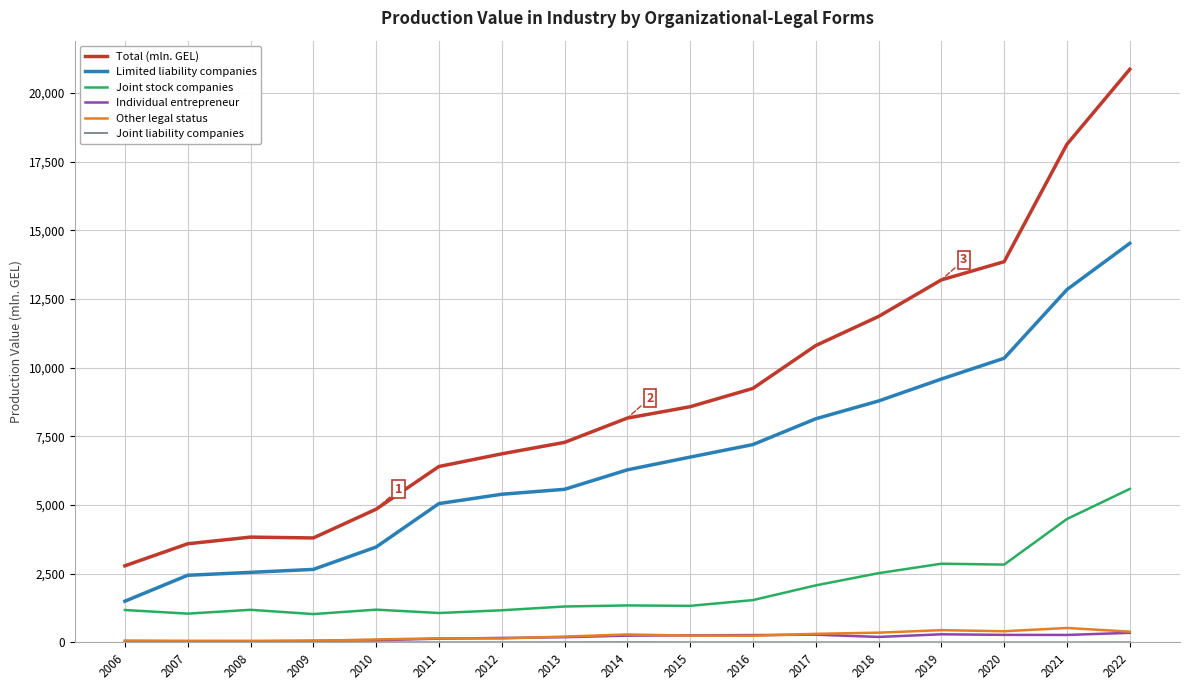

Which series has the largest total across all categories?

Total (mln. GEL)